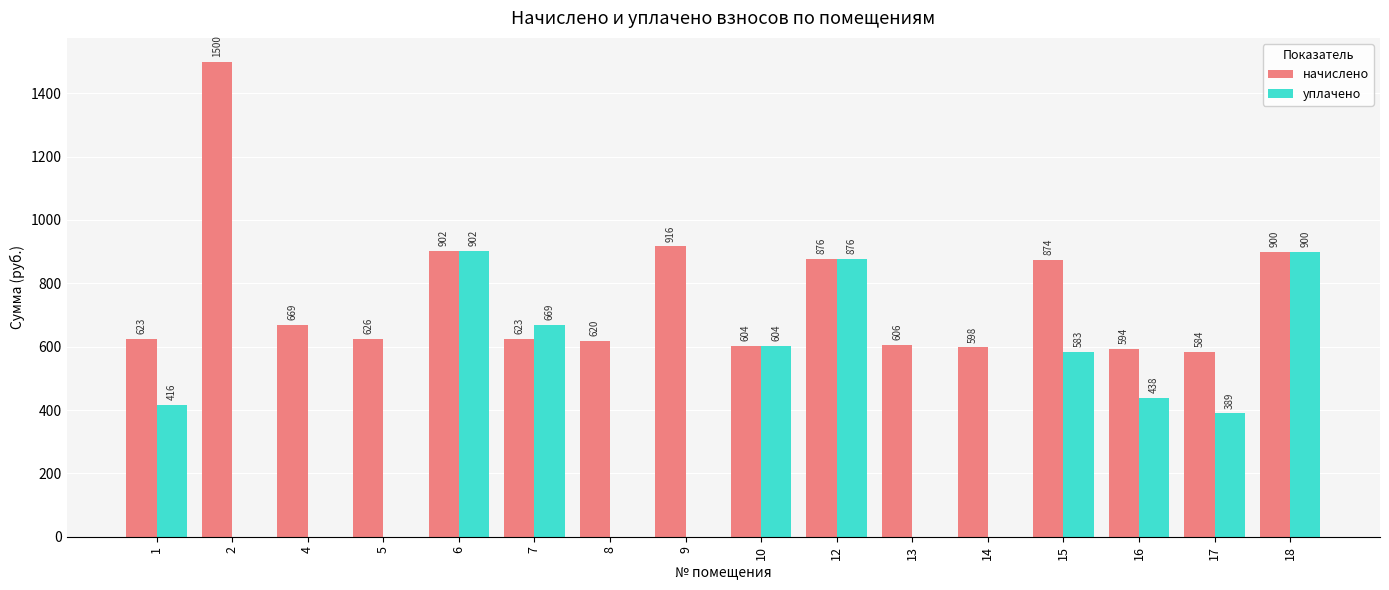

Which category has the highest value across all series?

2